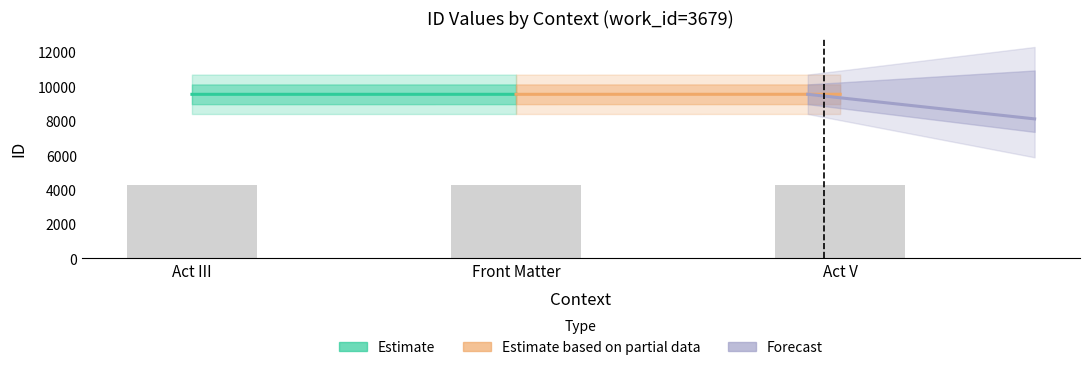

What is the minimum value shown in the chart?

4293.0